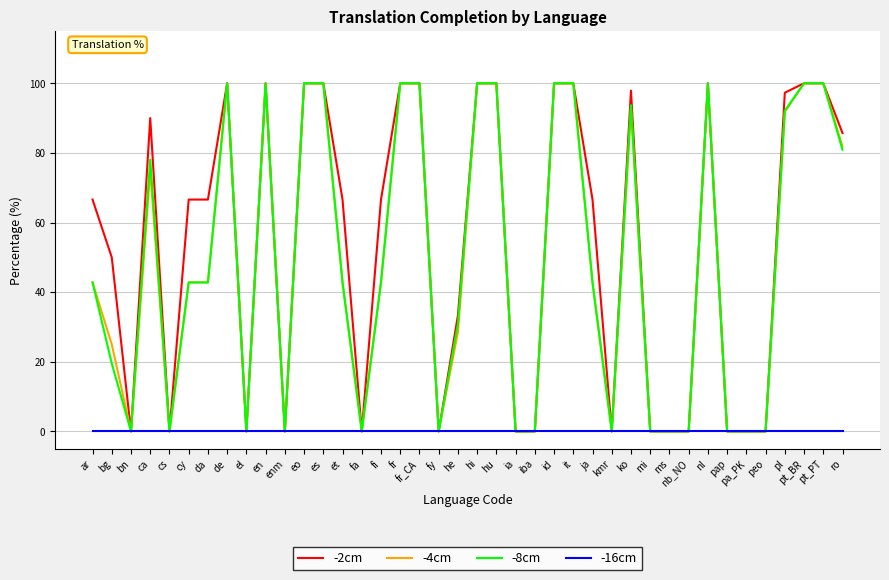

What is the difference between the -2cm values at he and pt_PT?

66.7